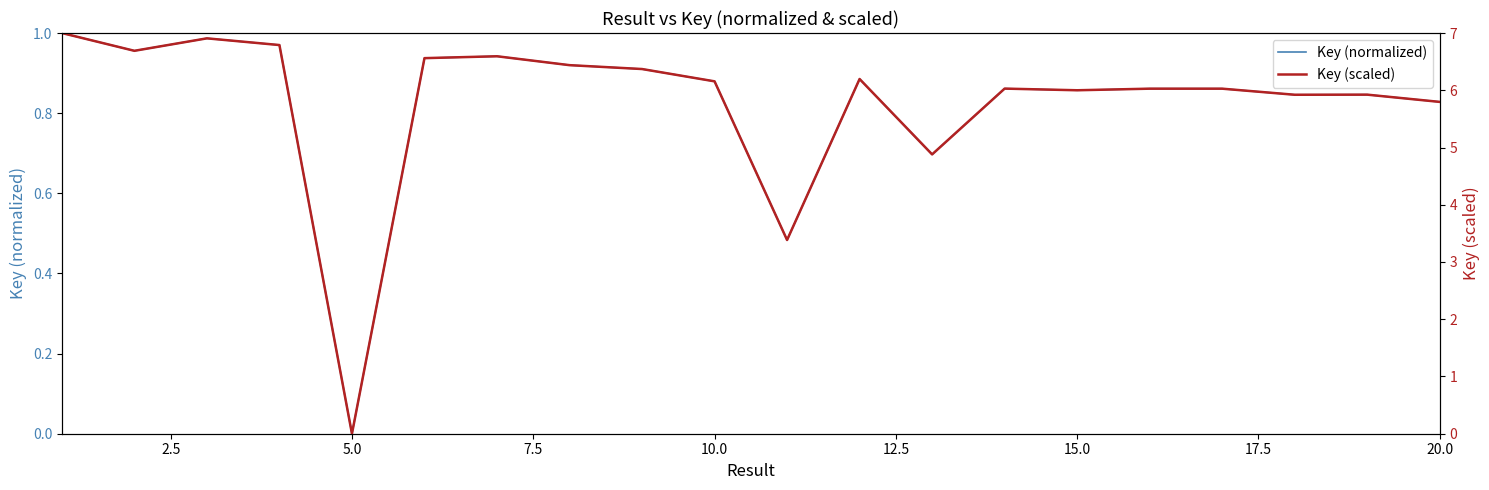

True or false: Key (normalized) has a value of 0.5 at 5.0.

False